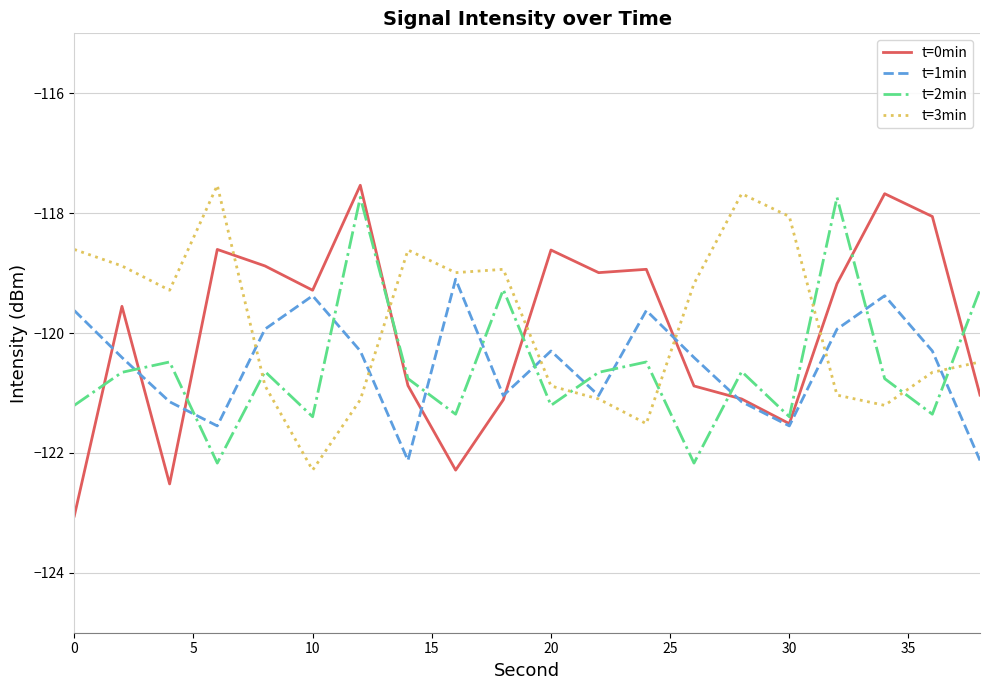

What is the minimum value for t=0min?

-123.1